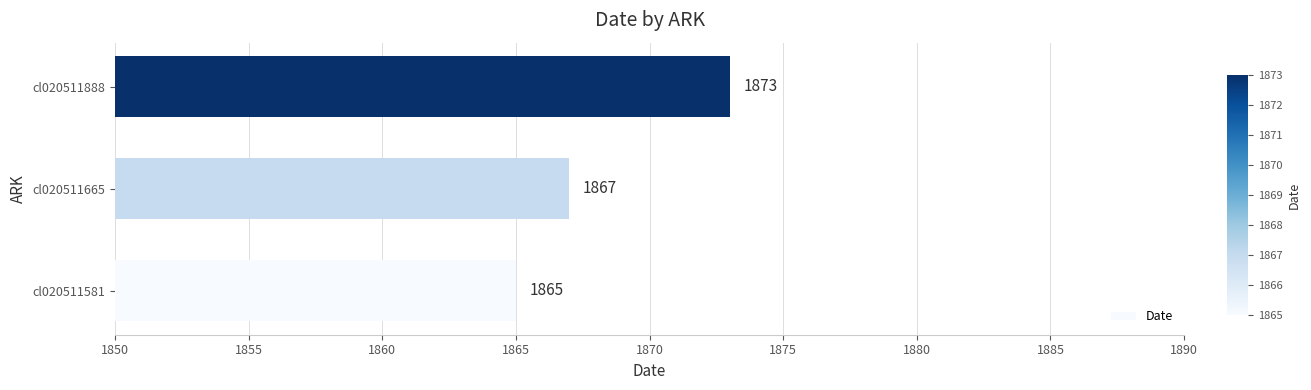

Between cl020511581 and cl020511888, which is larger?

cl020511888